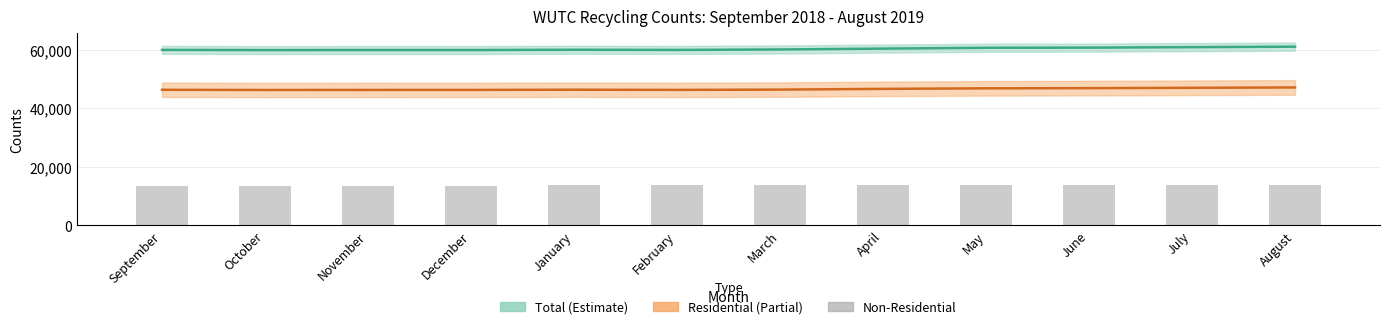

What is the greatest value displayed?

61096